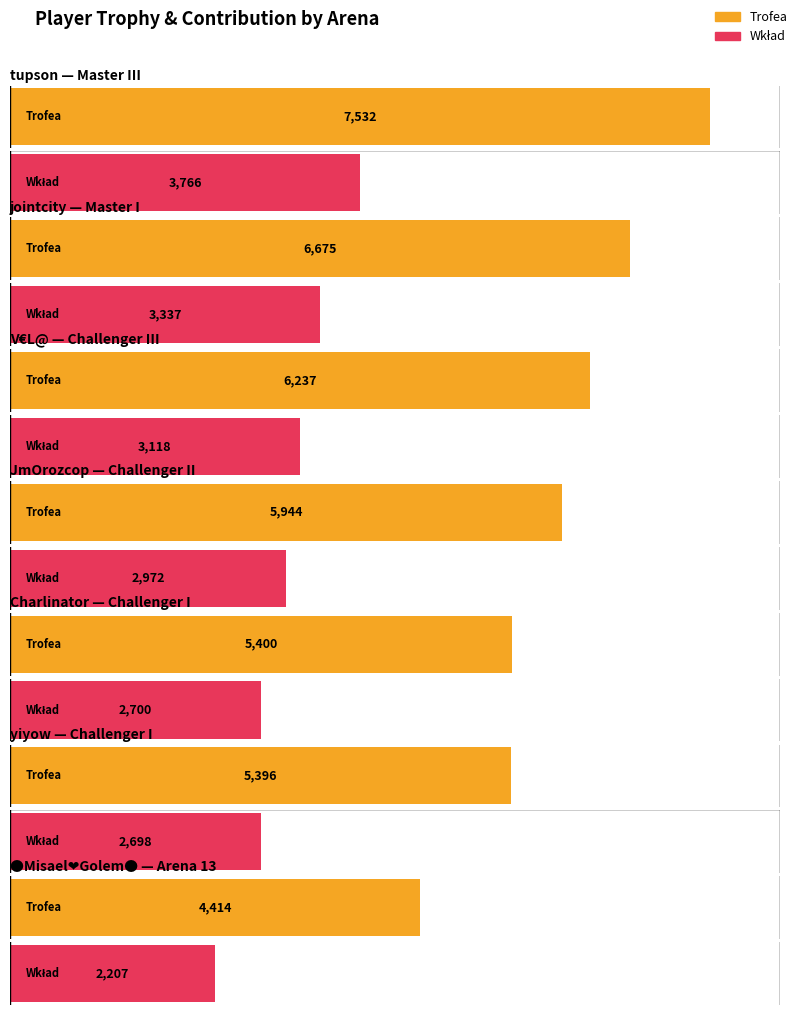

What is the greatest value displayed?

7532